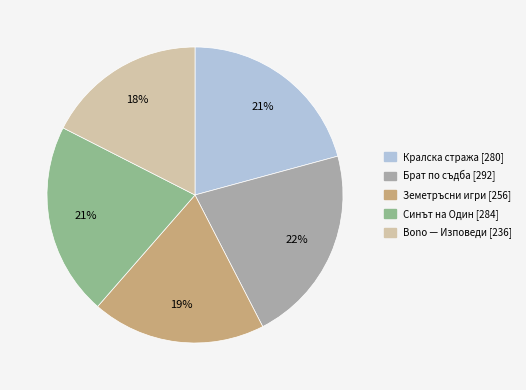

Is it true that Bono — Изповеди [236] is 18% of the pie?

True